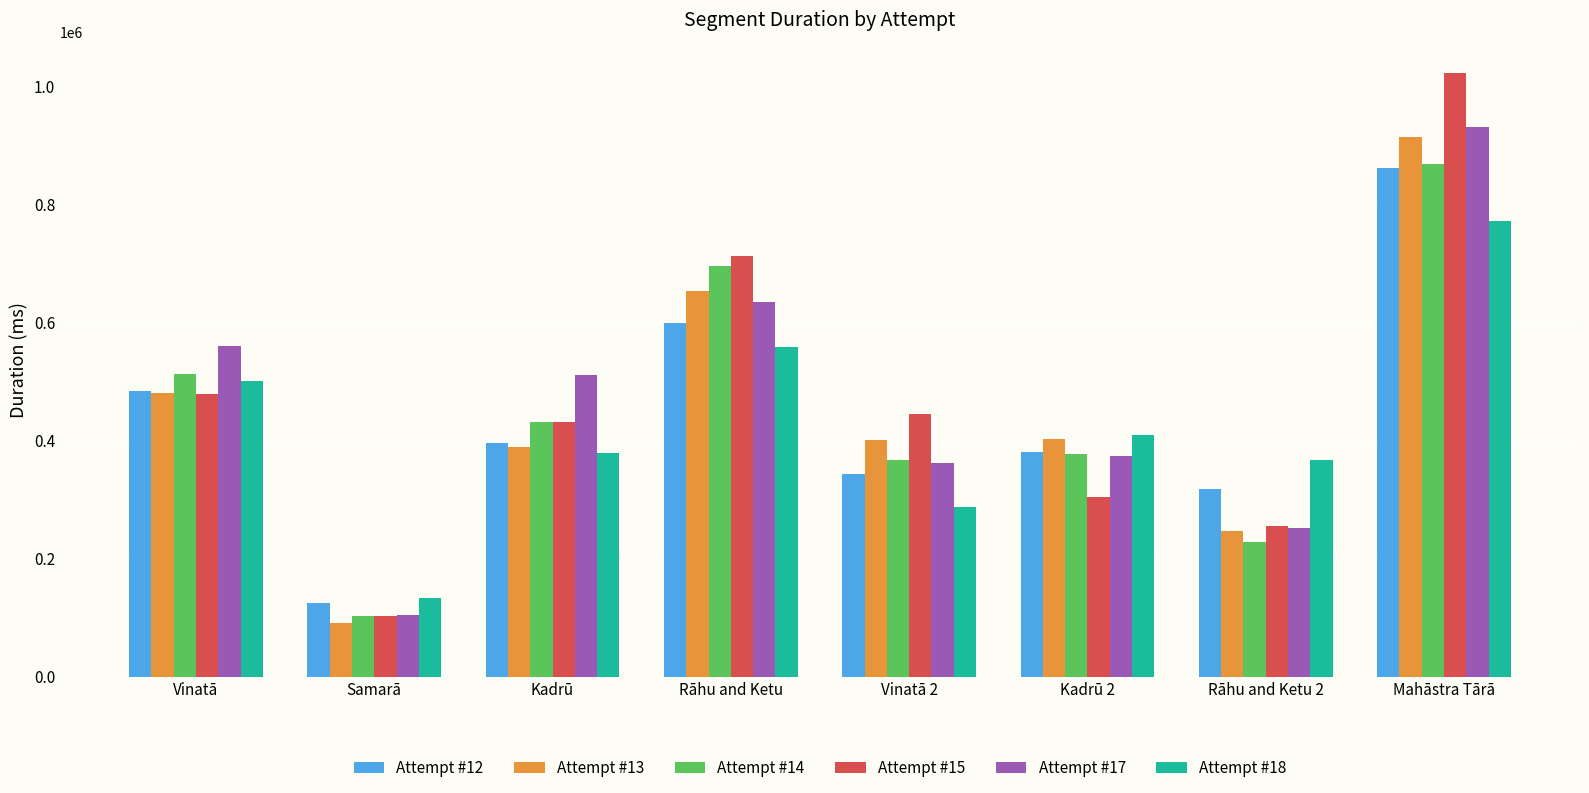

At which label does Attempt #18 first exceed 408937?

Vinatā